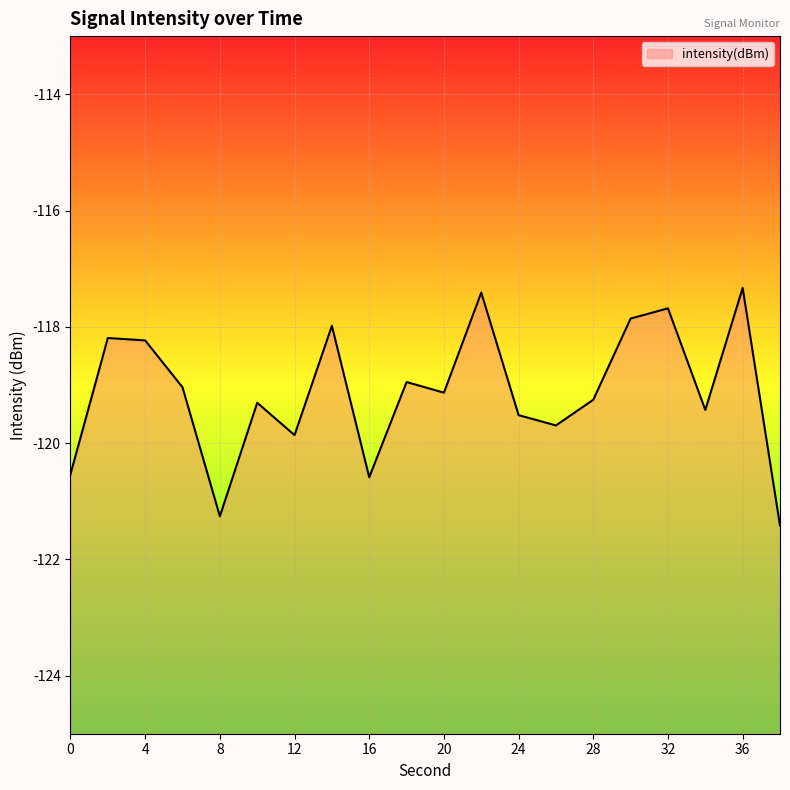

Rank the categories by value from highest to lowest.

36, 22, 32, 30, 14, 2, 4, 18, 6, 20, 28, 10, 34, 24, 26, 12, 0, 16, 8, 38